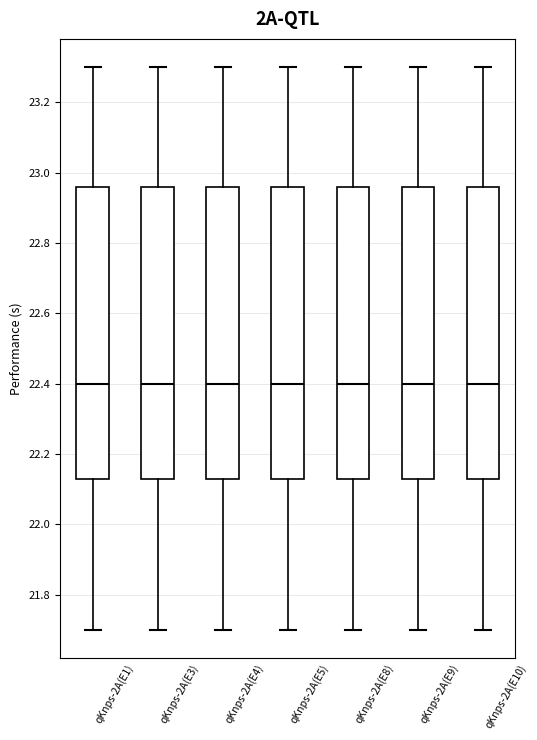

Reading left to right, transcribe this box plot: for each box, give where its median line is, the range the box spans, and where its two whiskers end, as read against the y-axis. The values are not printed on the chart, so give them approximately, as read against the axis.

qKnps-2A(E1): median 22.40, box 22.14 to 22.96, whiskers 21.70 to 23.30
qKnps-2A(E3): median 22.40, box 22.14 to 22.96, whiskers 21.70 to 23.30
qKnps-2A(E4): median 22.40, box 22.14 to 22.96, whiskers 21.70 to 23.30
qKnps-2A(E5): median 22.40, box 22.14 to 22.96, whiskers 21.70 to 23.30
qKnps-2A(E8): median 22.40, box 22.14 to 22.96, whiskers 21.70 to 23.30
qKnps-2A(E9): median 22.40, box 22.14 to 22.96, whiskers 21.70 to 23.30
qKnps-2A(E10): median 22.40, box 22.14 to 22.96, whiskers 21.70 to 23.30